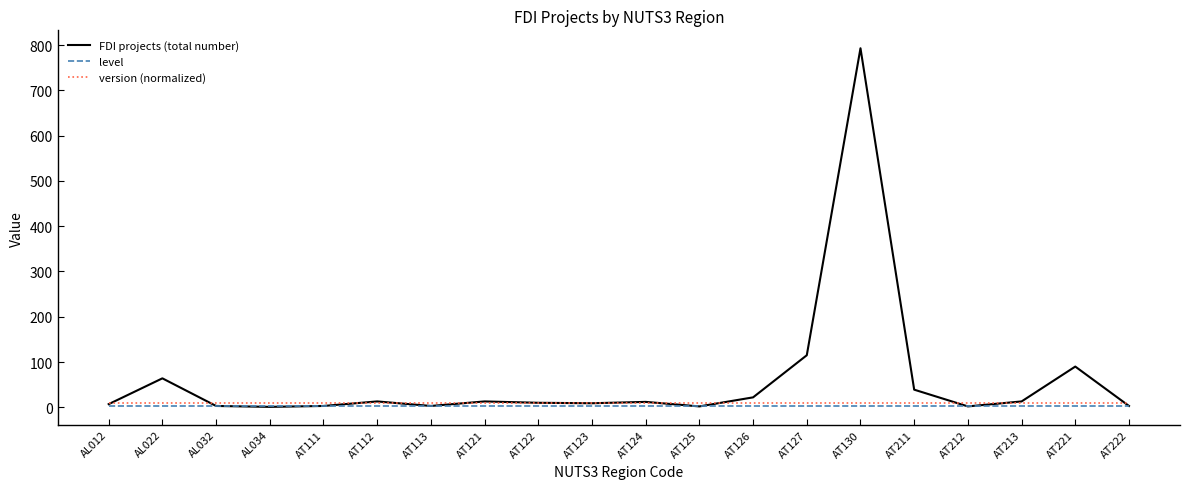

True or false: version (normalized) and level cross at least once.

False